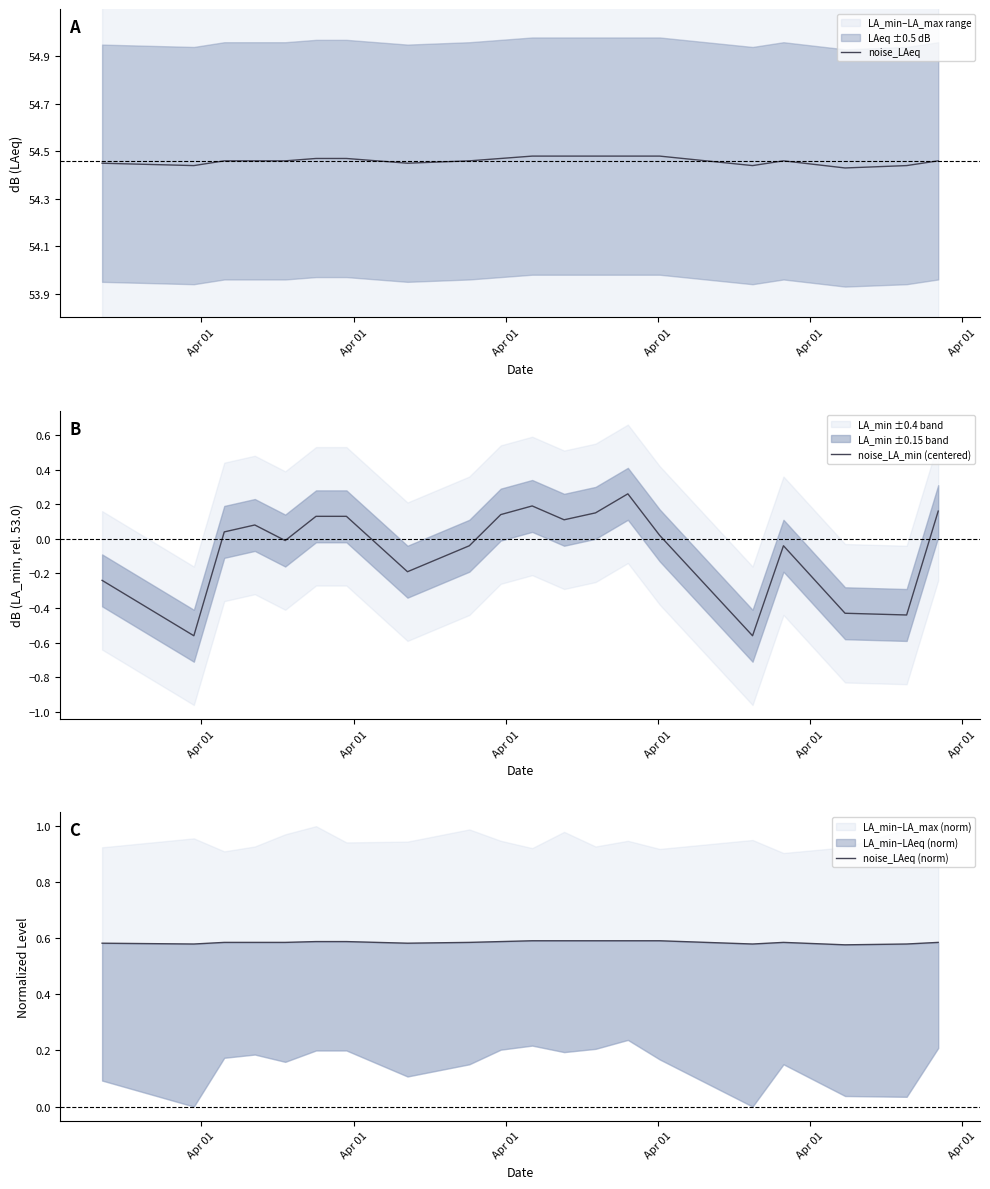

How many lines are shown in the chart?

3